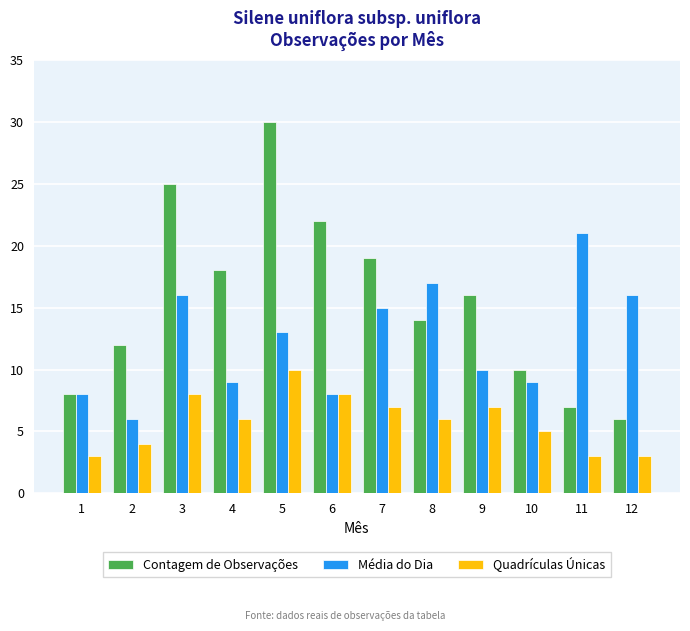

What is the value of the Contagem de Observações bar at the 7th from the left?

19